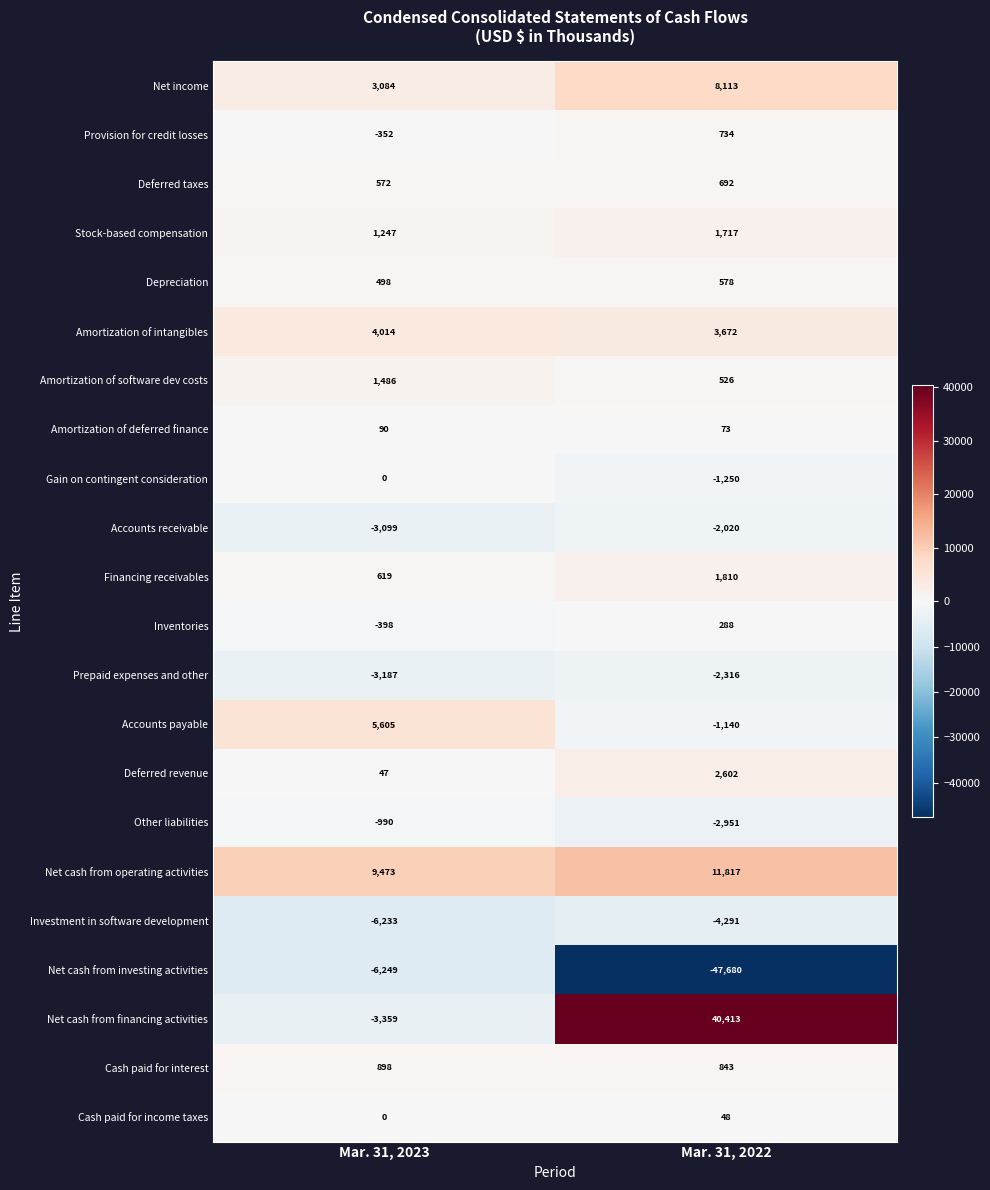

Rank the series at Mar. 31, 2022 from lowest to highest value.

Net cash from investing activities, Investment in software development, Other liabilities, Prepaid expenses and other, Accounts receivable, Gain on contingent consideration, Accounts payable, Cash paid for income taxes, Amortization of deferred finance, Inventories, Amortization of software dev costs, Depreciation, Deferred taxes, Provision for credit losses, Cash paid for interest, Stock-based compensation, Financing receivables, Deferred revenue, Amortization of intangibles, Net income, Net cash from operating activities, Net cash from financing activities